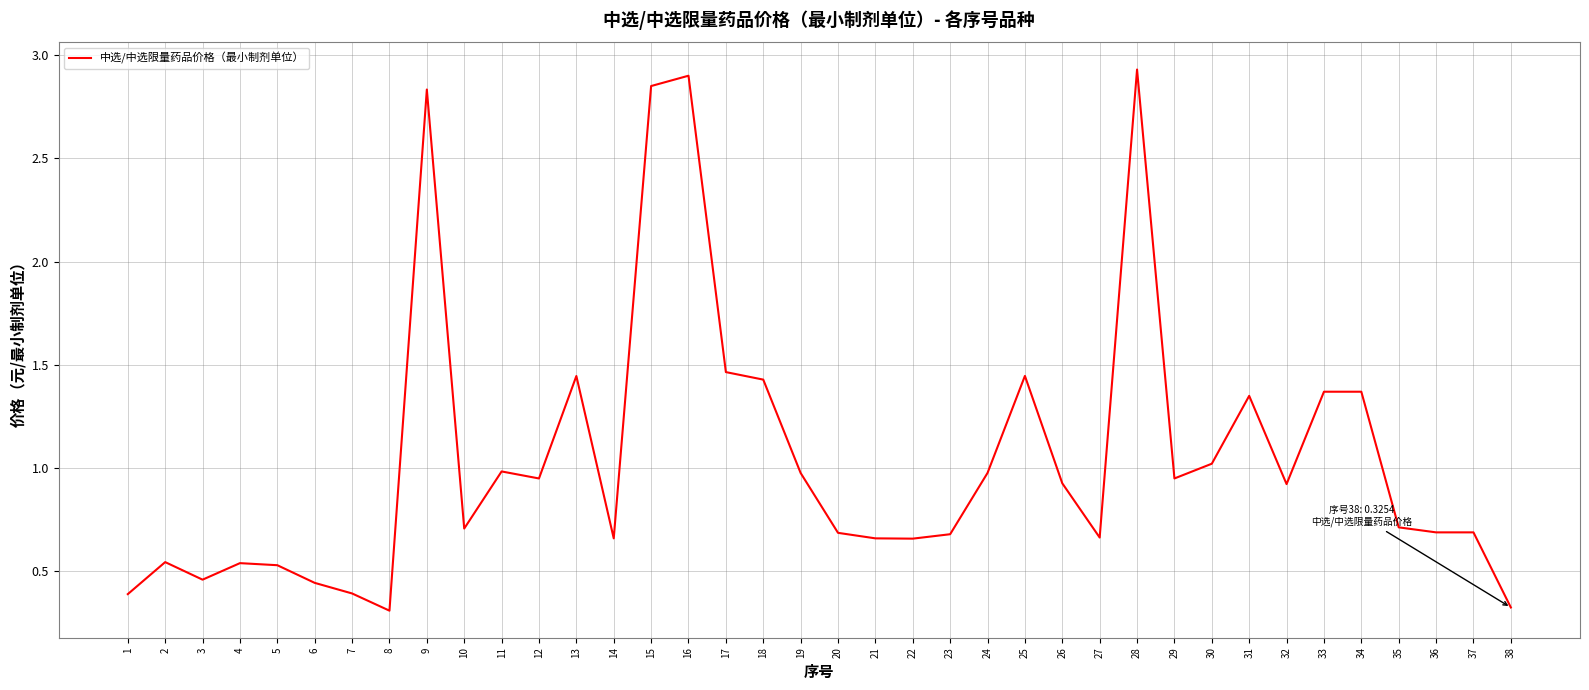

What is the average value?

1.0